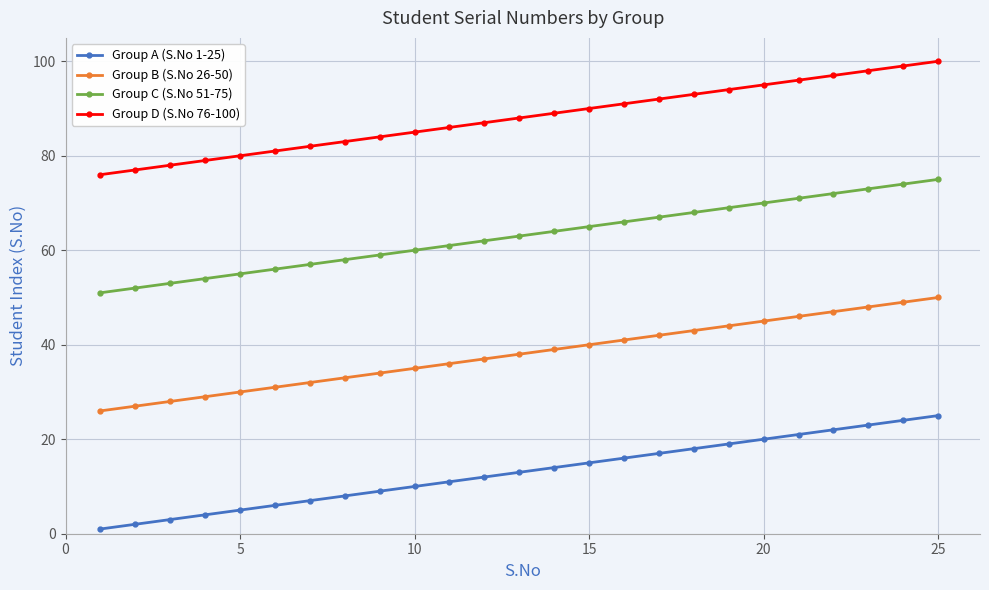

Which series has the largest total across all categories?

Group D (S.No 76-100)